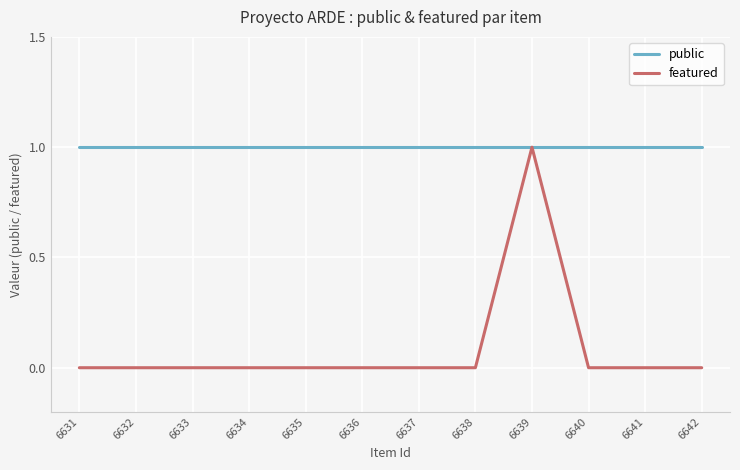

What are all the series names shown in the legend?

public, featured